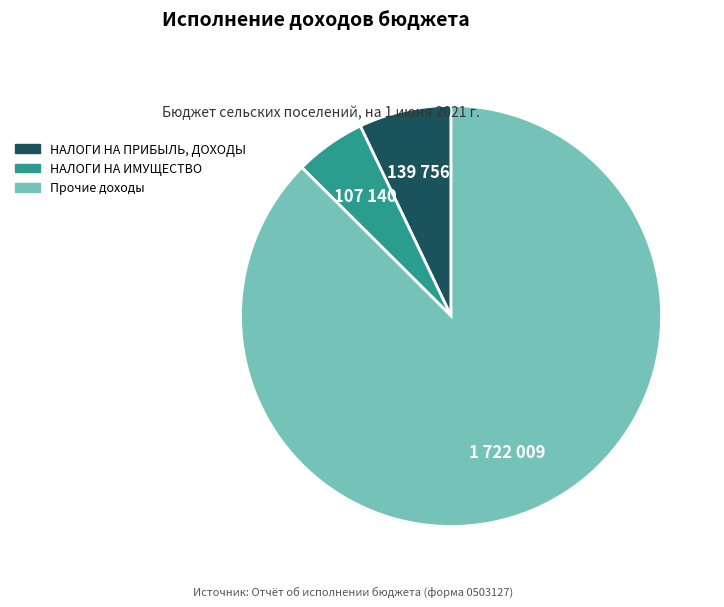

How many slices are in this pie chart?

3